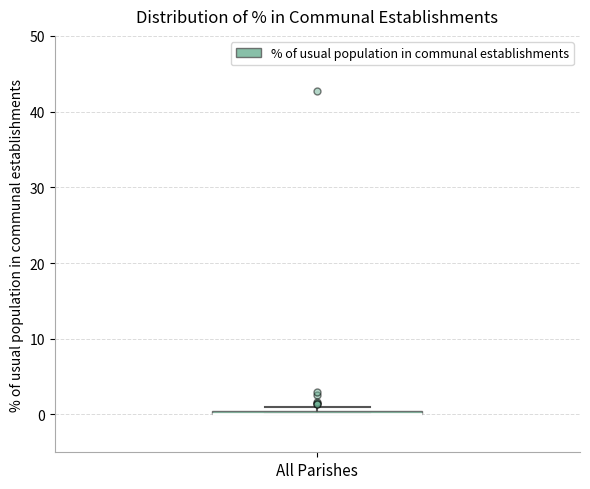

Where is the lower edge of the box for All Parishes on the y-axis? The values are not printed on the chart, so give them approximately, as read against the axis.

0